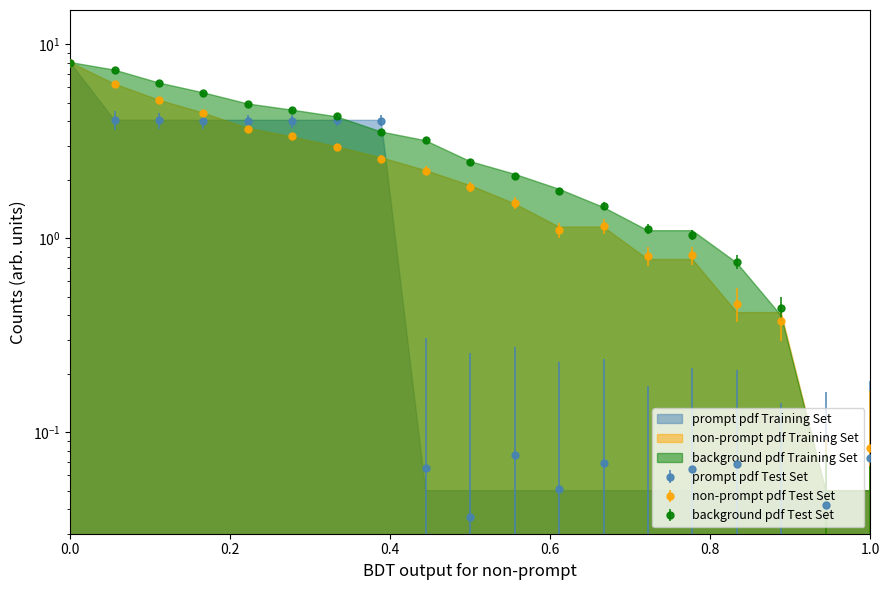

The value of background pdf Training Set at 10 is 3.2. True or false?

False